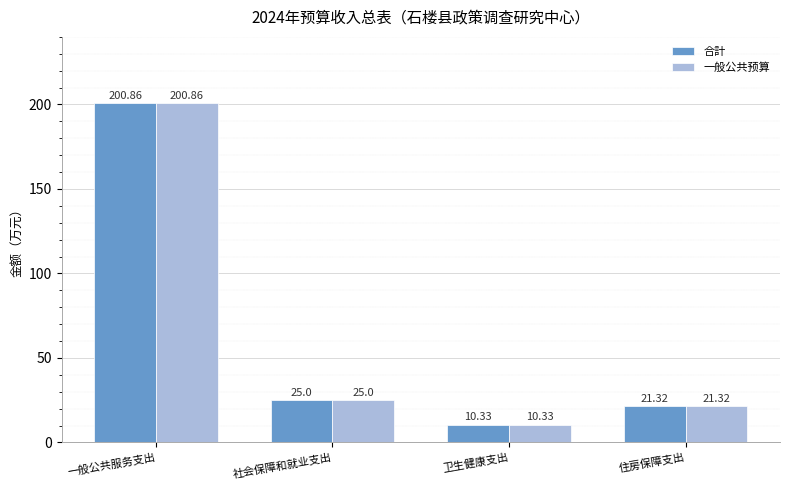

How many bars are there in total?

8